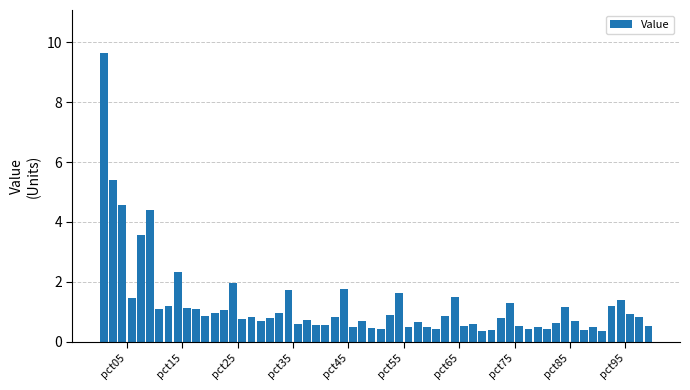

What is the average value?

1.3